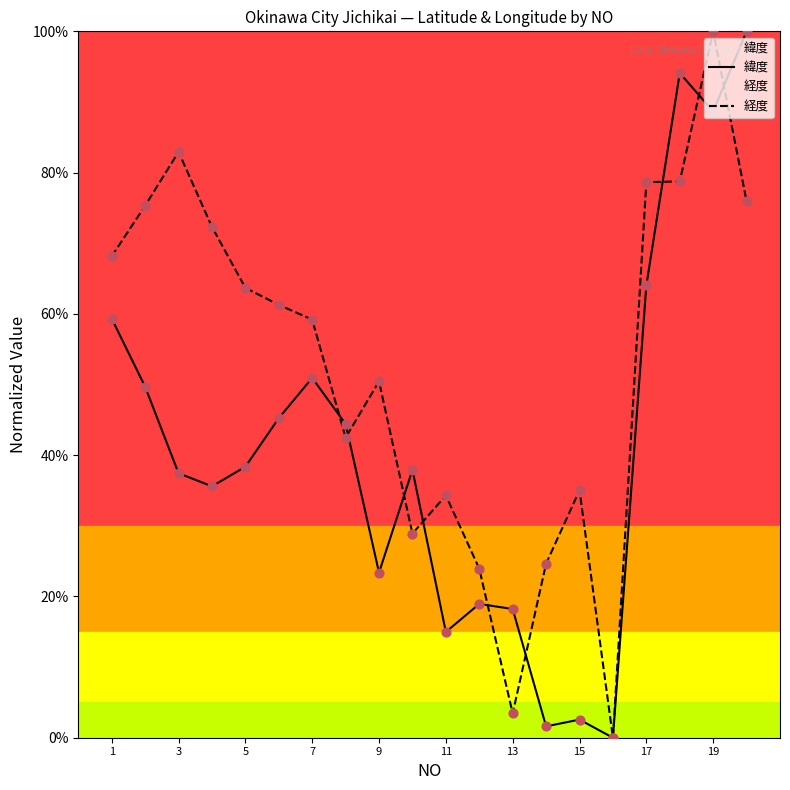

Which series has the largest total across all categories?

経度